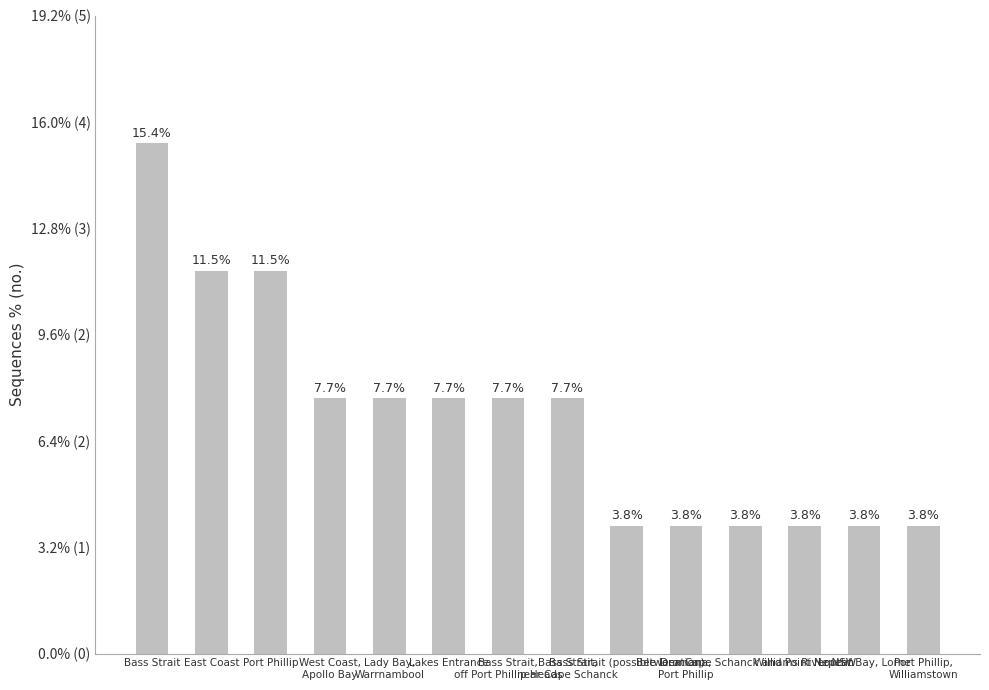

Reading left to right, transcribe all the data shown in this chart.

Bass Strait=4	East Coast=3	Port Phillip=3	West Coast,
Apollo Bay=2	Lady Bay,
Warrnambool=2	Lakes Entrance=2	Bass Strait,
off Port Phillip Heads=2	Bass Strait,
near Cape Schanck=2	Bass Strait (possible location)=1	Dromana,
Port Phillip=1	Between Cape Schanck and Point Nepean=1	Williams River NSW=1	Louttit Bay, Lorne=1	Port Phillip,
Williamstown=1